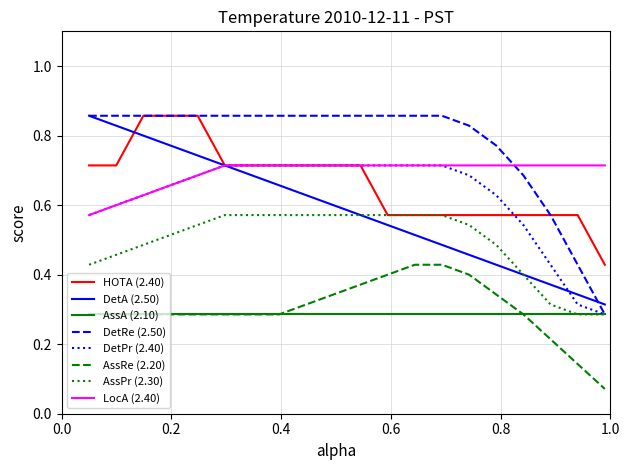

True or false: AssRe (2.20) and HOTA (2.40) cross at least once.

False